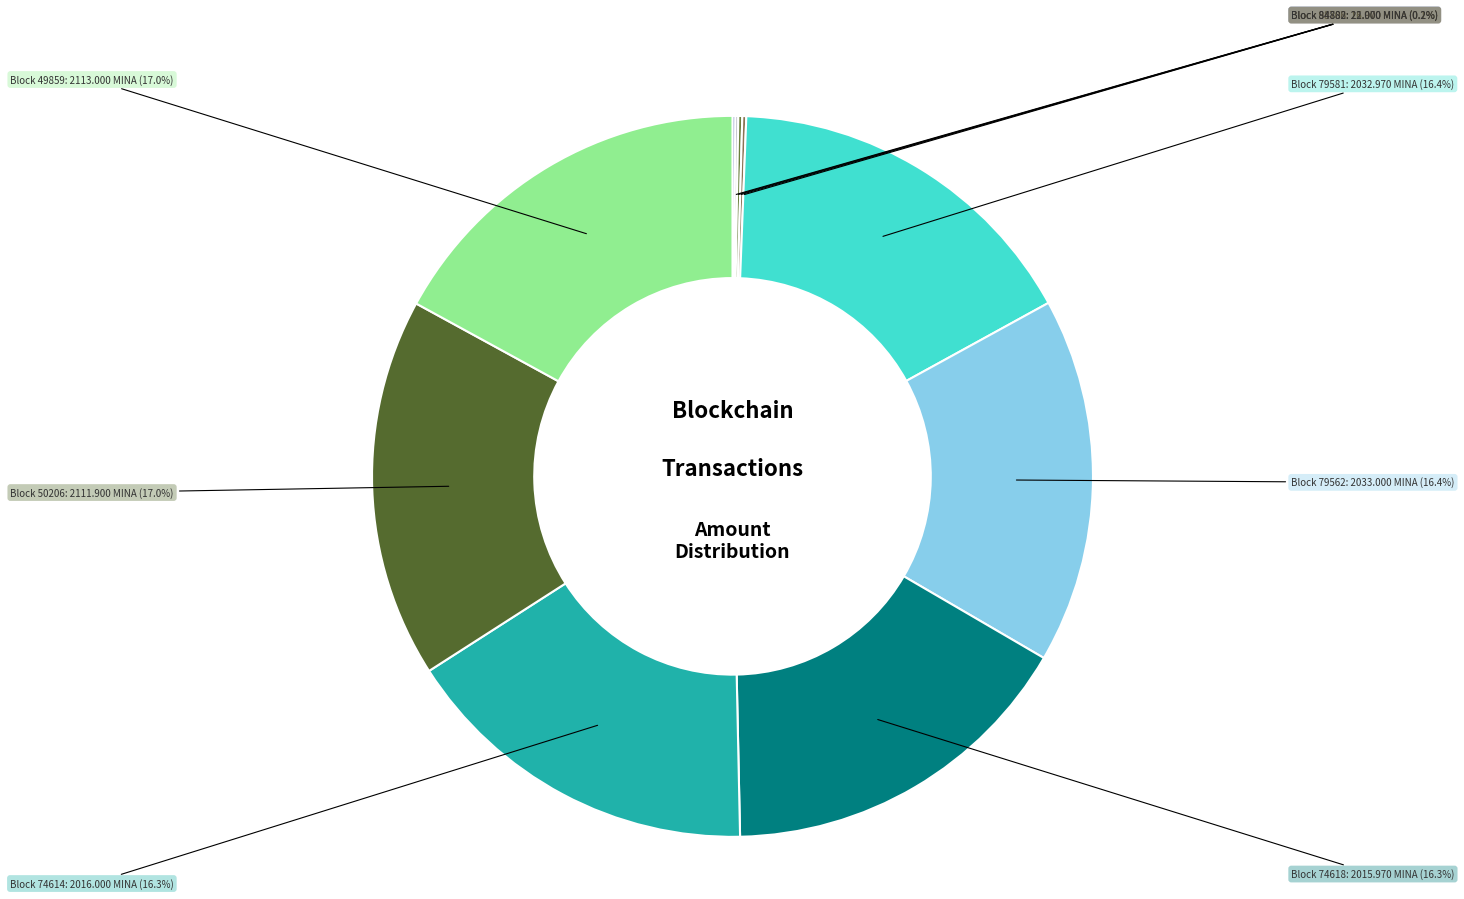

How many segments does this pie chart have?

10